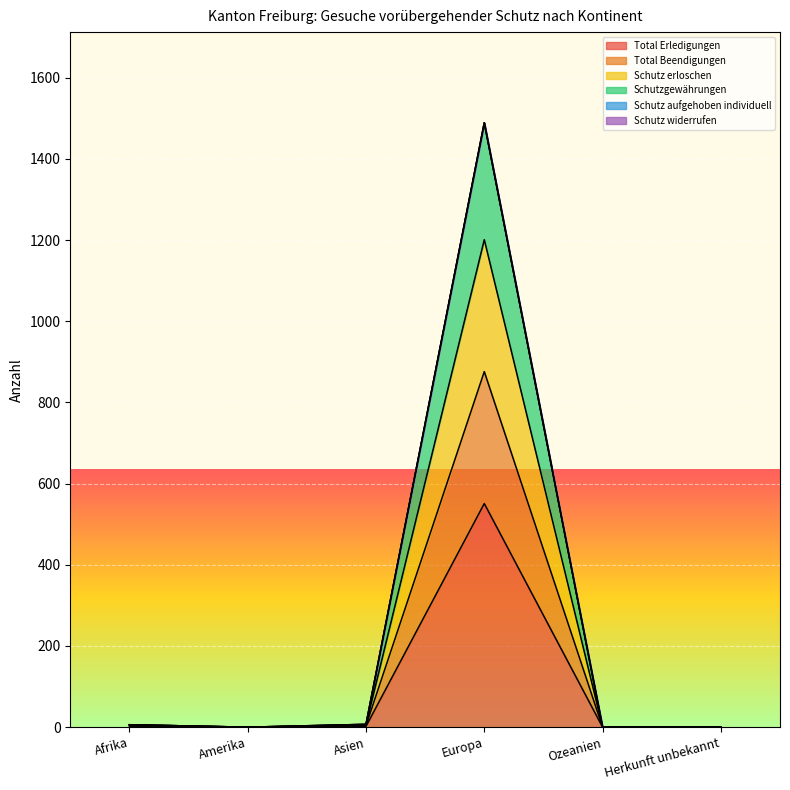

How many values in Schutz erloschen are above zero?

3